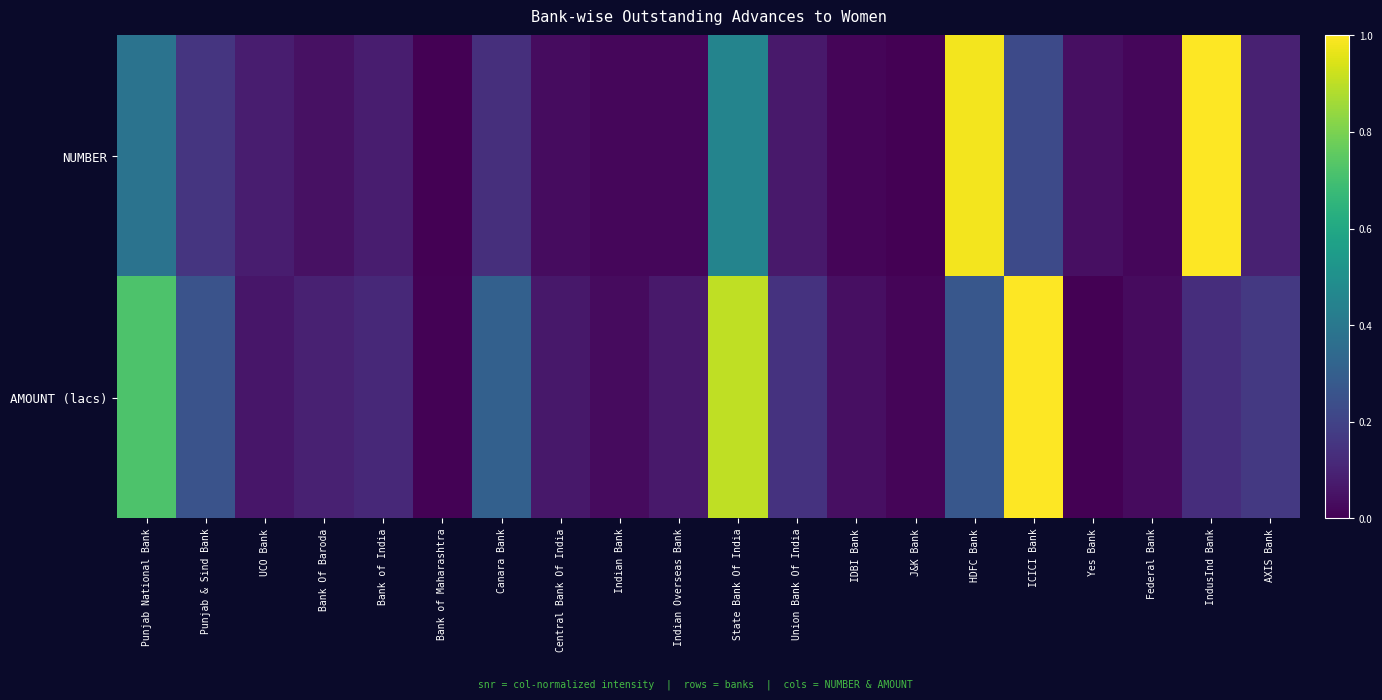

At IndusInd Bank, list the series in order from smallest to largest.

AMOUNT (lacs), NUMBER